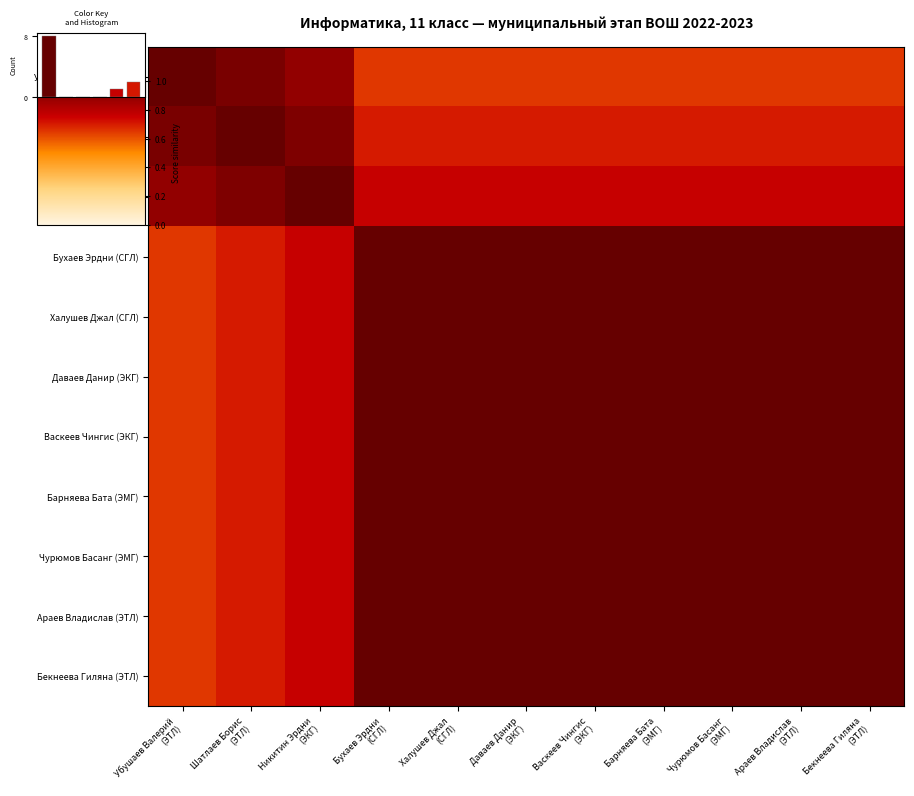

The Араев Владислав (ЭТЛ) series shows 1.0 at Араев Владислав (ЭТЛ). True or false?

True